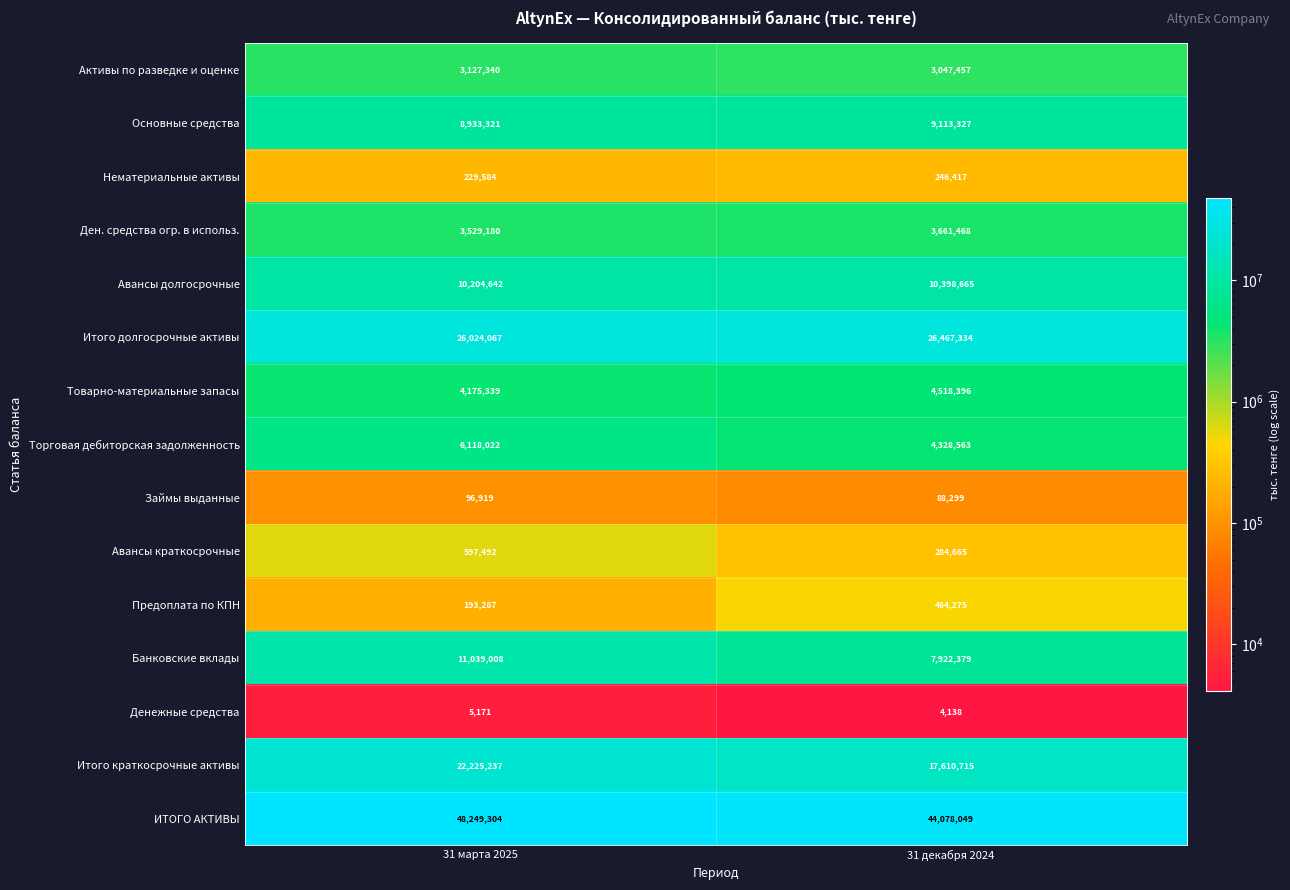

What is the total value across all series at 31 декабря 2024?

132234147